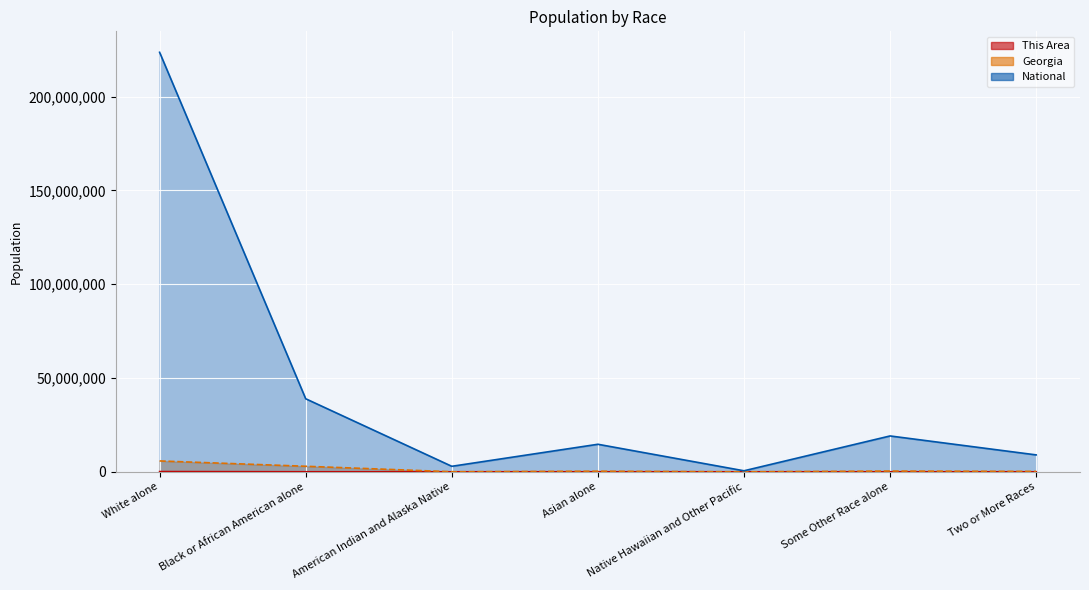

What is the total value across all series at Some Other Race alone?

19500091